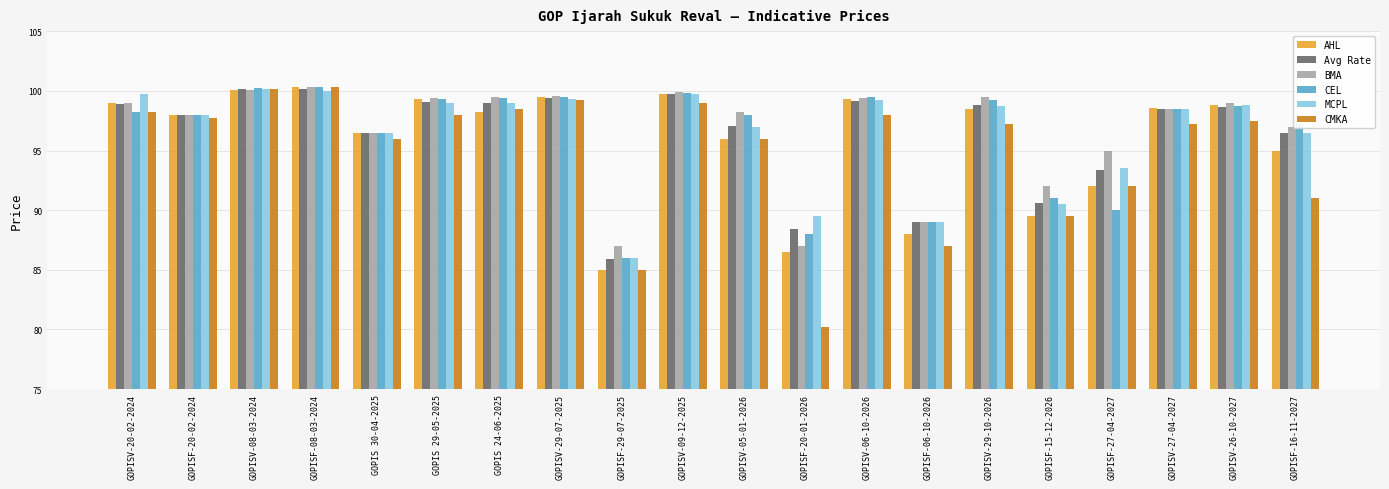

What is the maximum value for CEL?

100.3